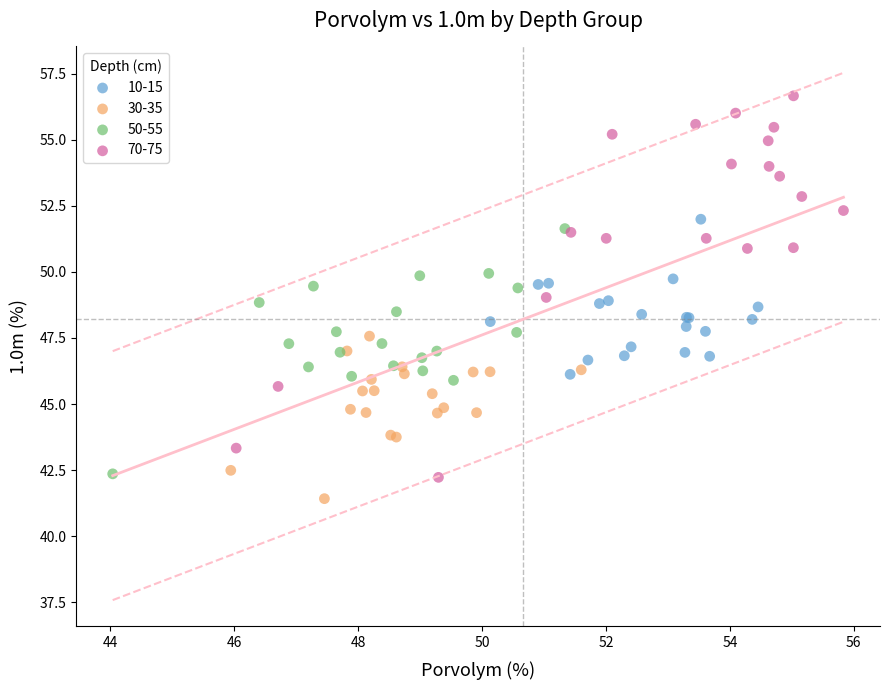

Which series reaches the maximum Y coordinate?

70-75